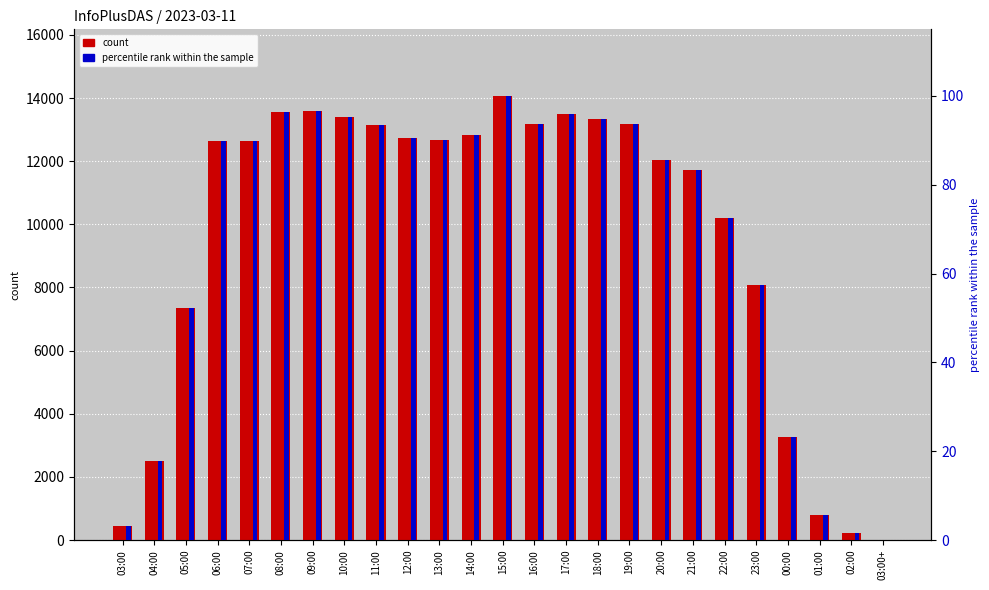

Rank the categories by percentile rank within the sample value from lowest to highest.

03:00+, 02:00, 03:00, 01:00, 04:00, 00:00, 05:00, 23:00, 22:00, 21:00, 20:00, 06:00, 07:00, 13:00, 12:00, 14:00, 11:00, 19:00, 16:00, 18:00, 10:00, 17:00, 08:00, 09:00, 15:00